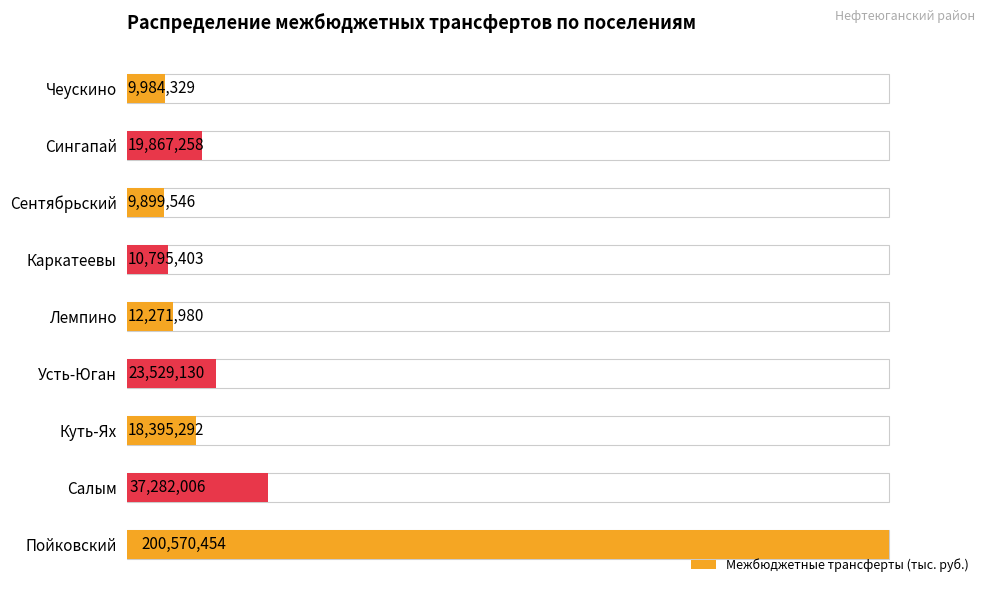

What is the maximum value shown in the chart?

200570454